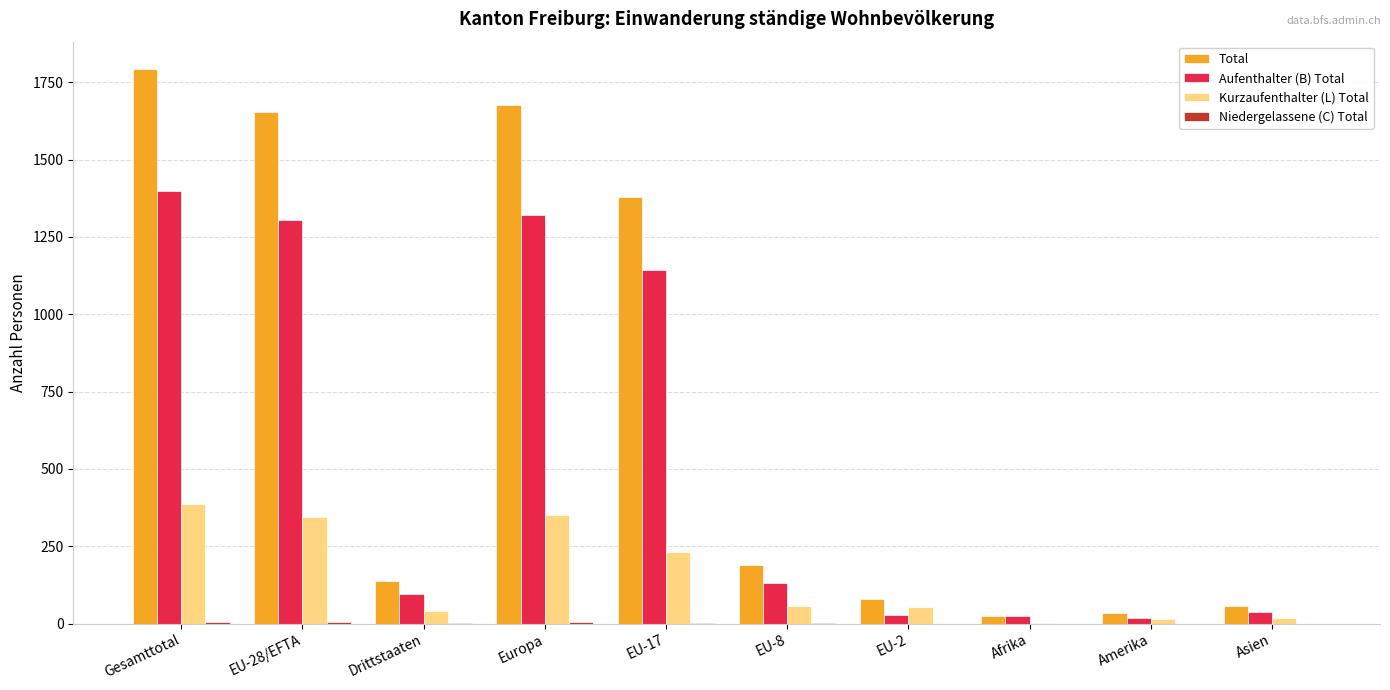

At which label is Aufenthalter (B) Total closest to 709?

EU-17